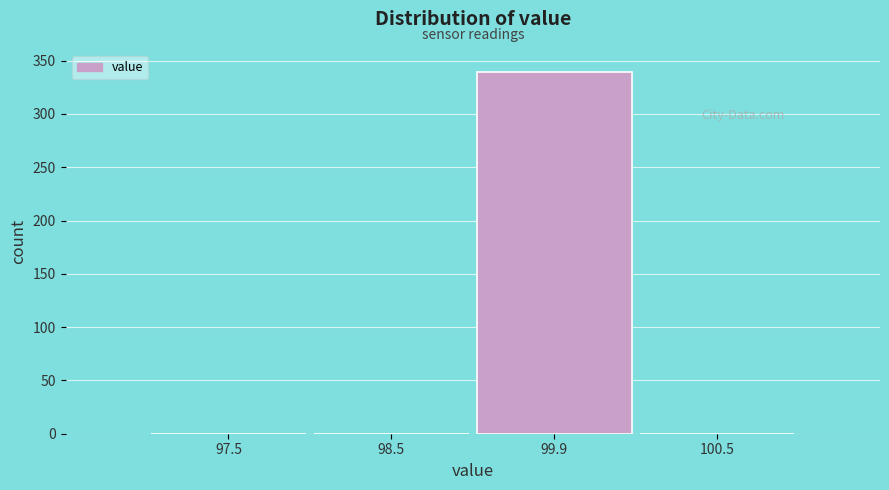

Reading right to left, list all the values displayed in this chart.

100.5=0	99.9=339	98.5=0	97.5=0